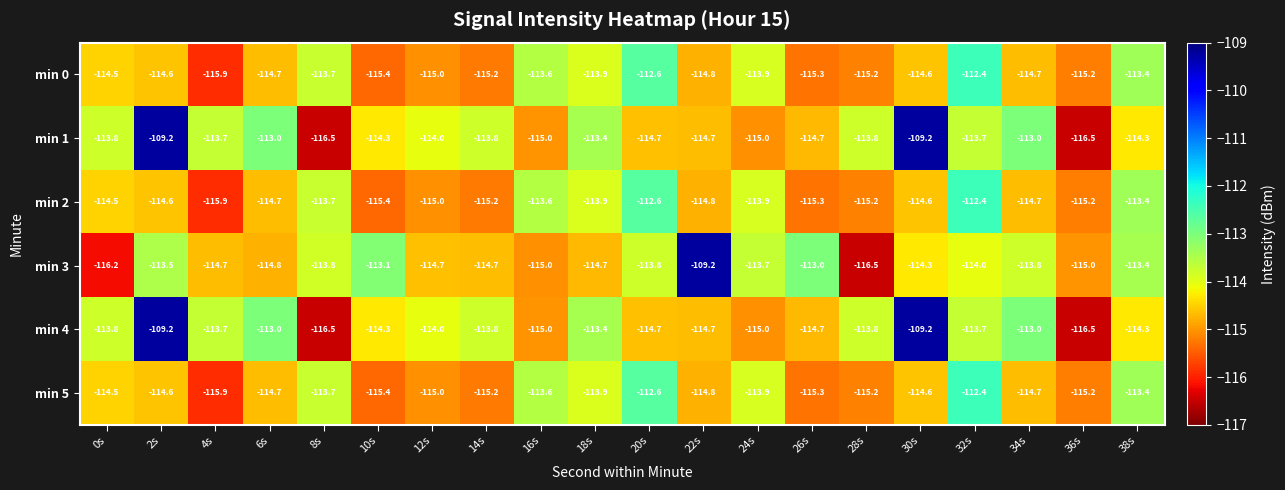

What is the total value across all series at 2s?

-675.7